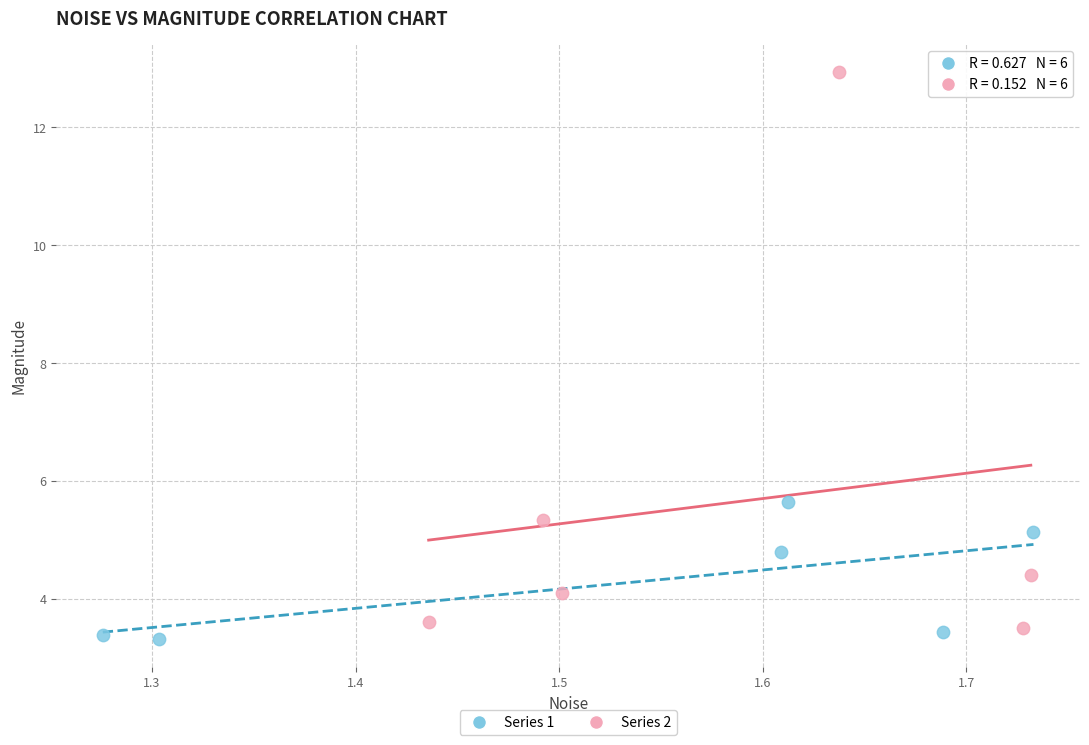

Which series has the largest Y range (max minus min)?

Series 2